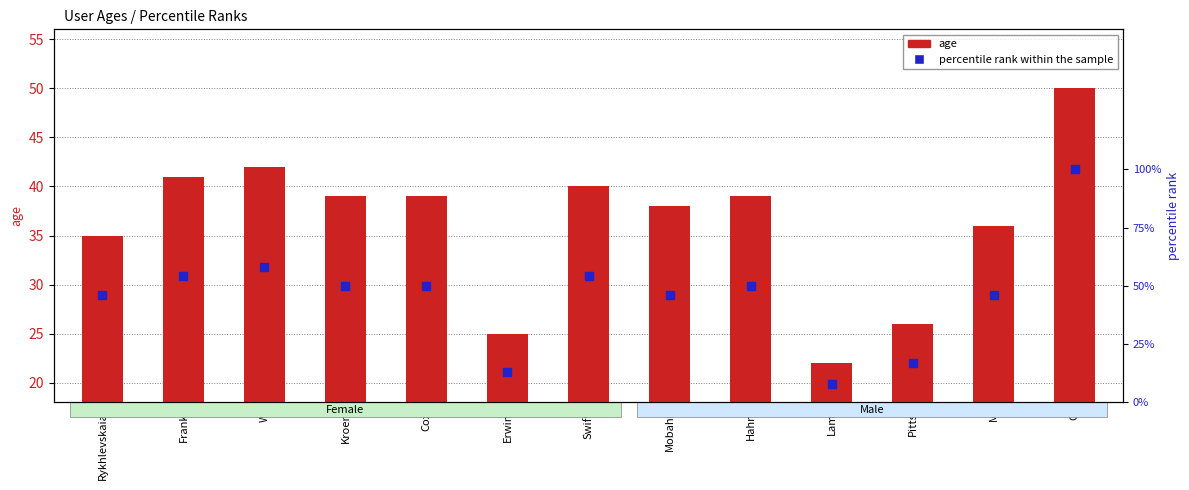

Which series contains the highest Y value?

percentile rank within the sample